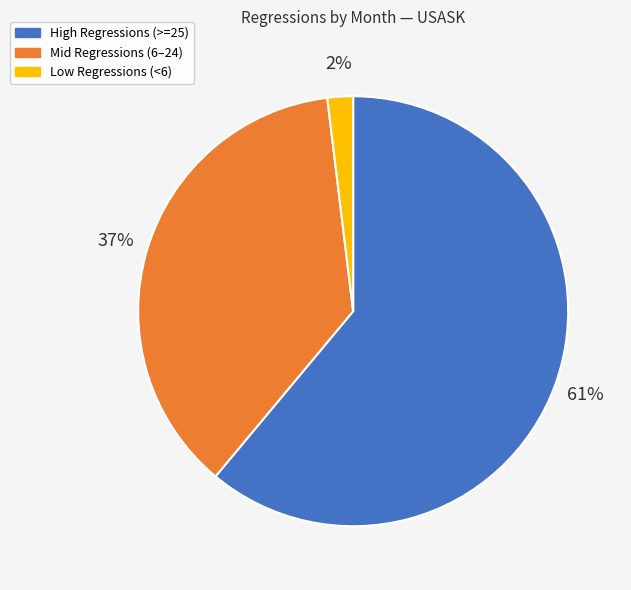

Do Mid Regressions (6–24) and Low Regressions (<6) together represent more than half of the pie?

No